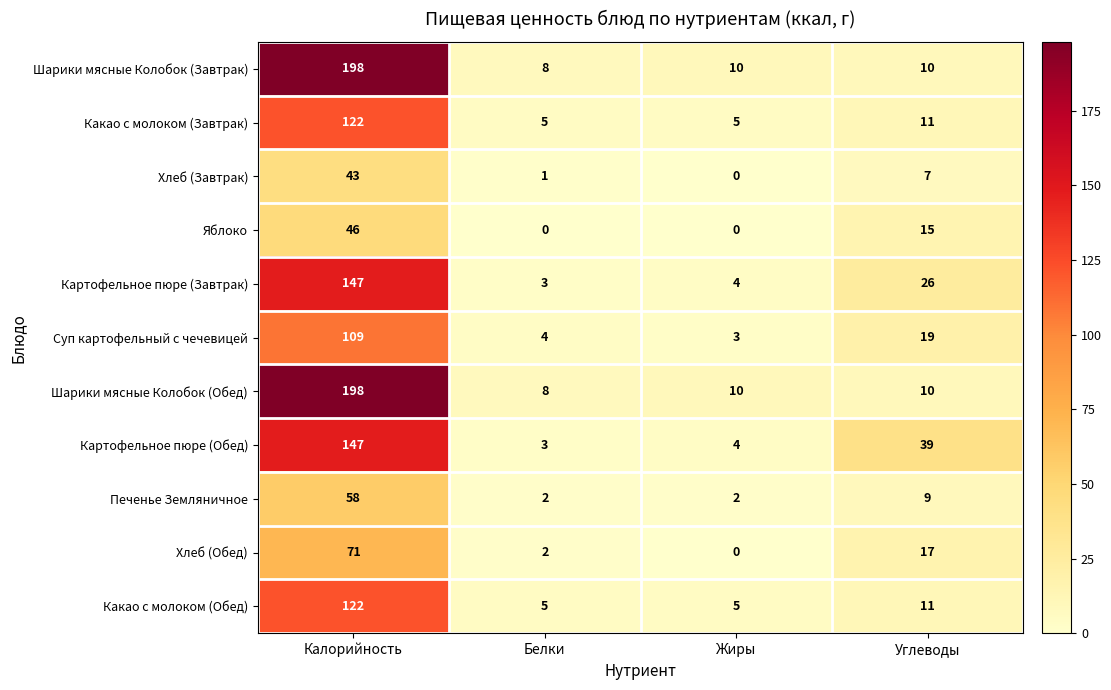

What is the spread (max minus min) of values at Жиры?

10